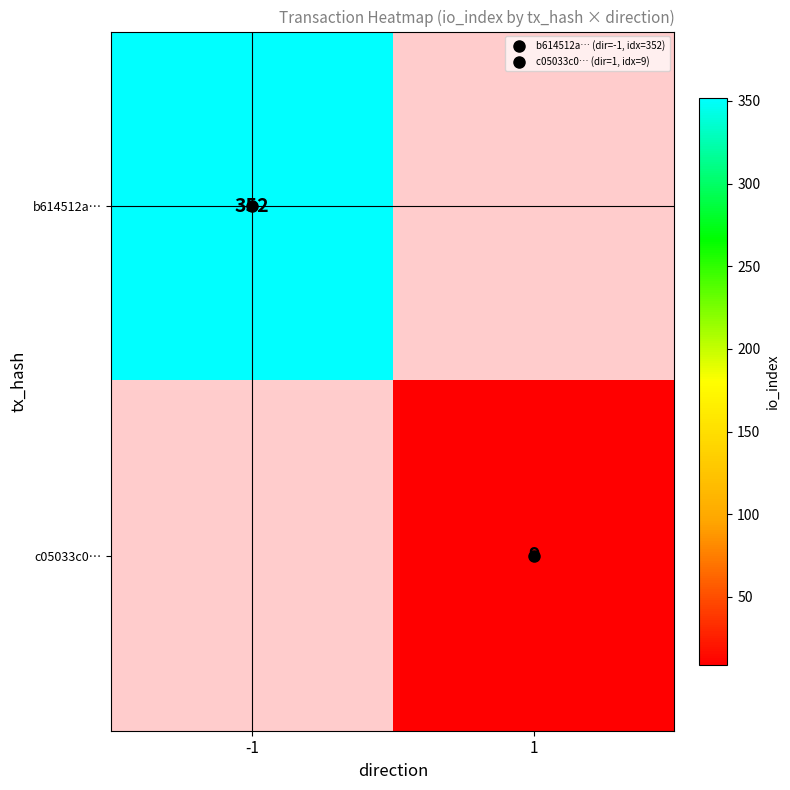

List the labels in order of c05033c0… value, smallest first.

-1, 1